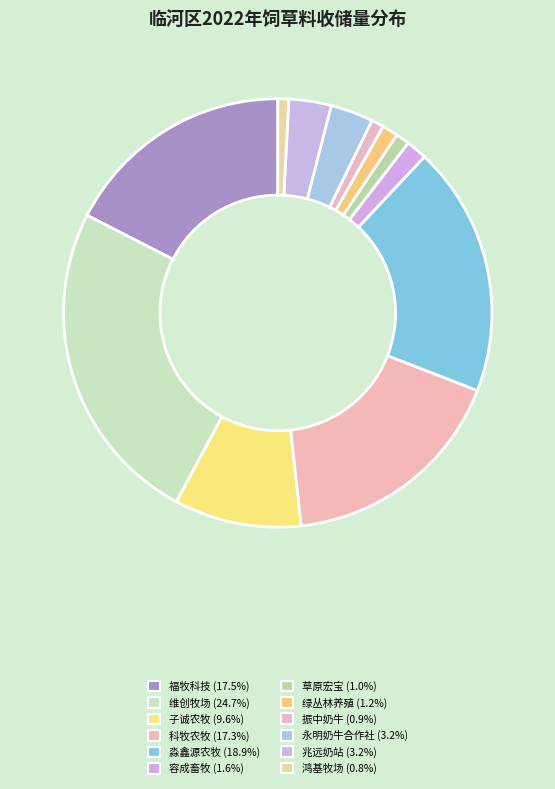

Does any single category account for the majority?

No